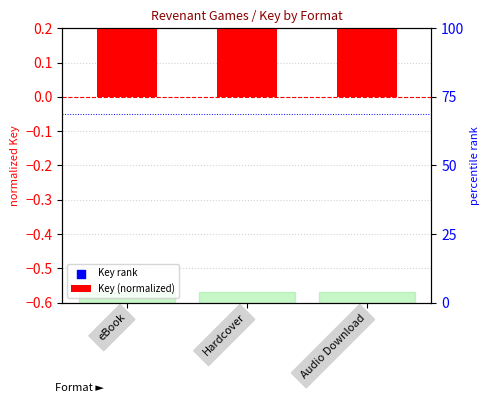

Which series reaches the minimum Y coordinate?

Key rank